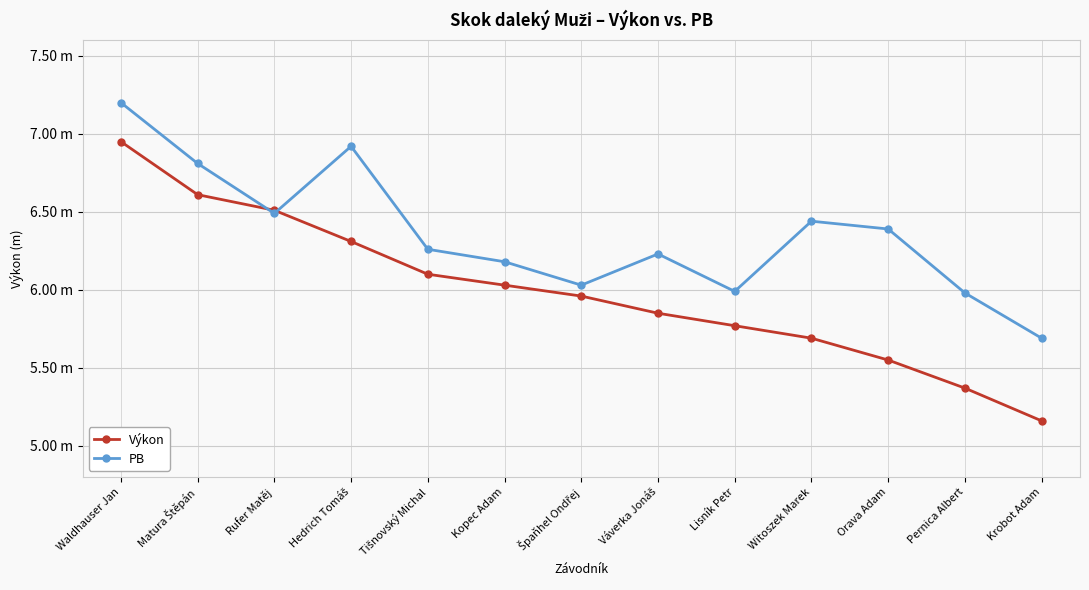

Is this an area chart (filled region under the line)?

No